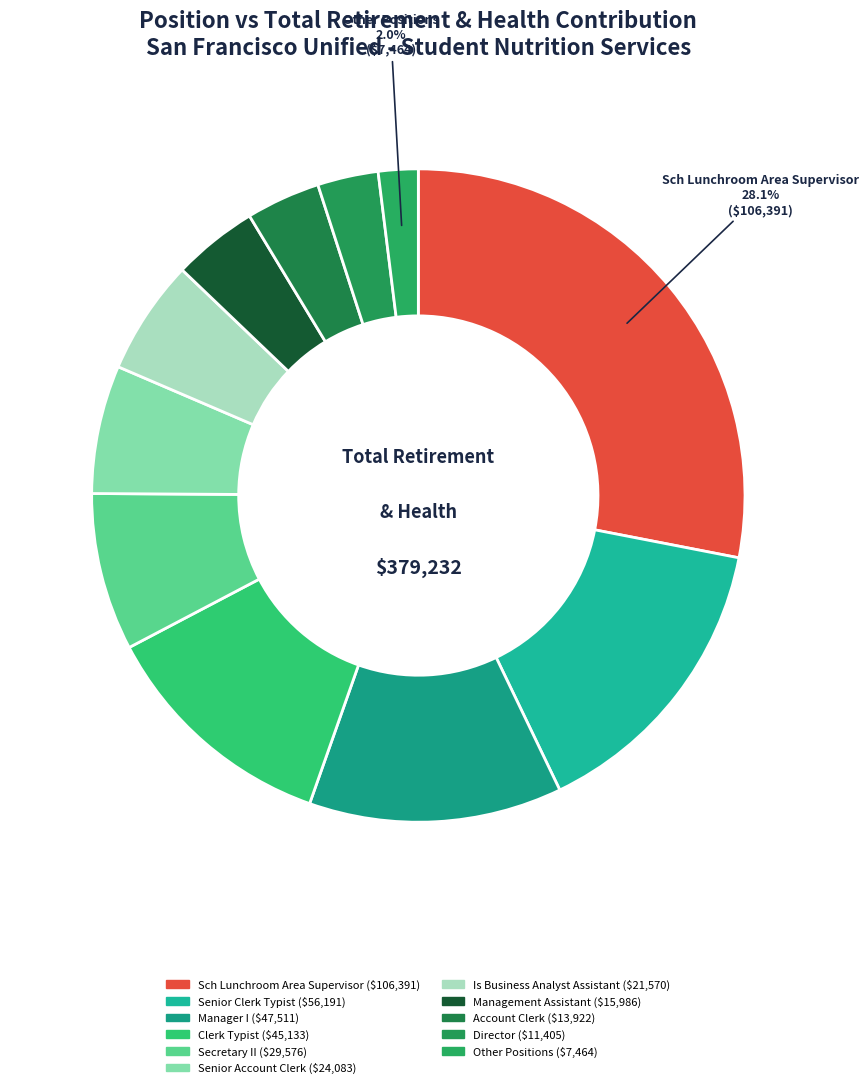

To the nearest percent, what is the average slice percentage?

8%